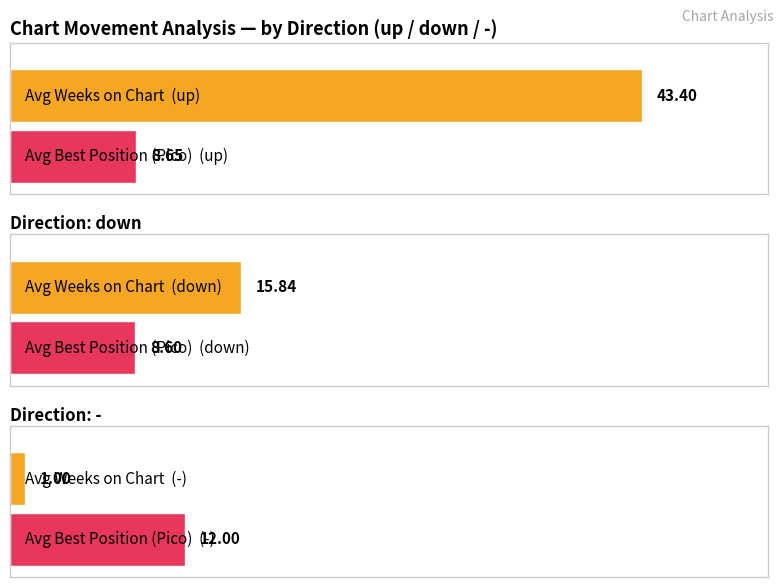

Which series changed the most between up and -?

Average Weeks on Chart